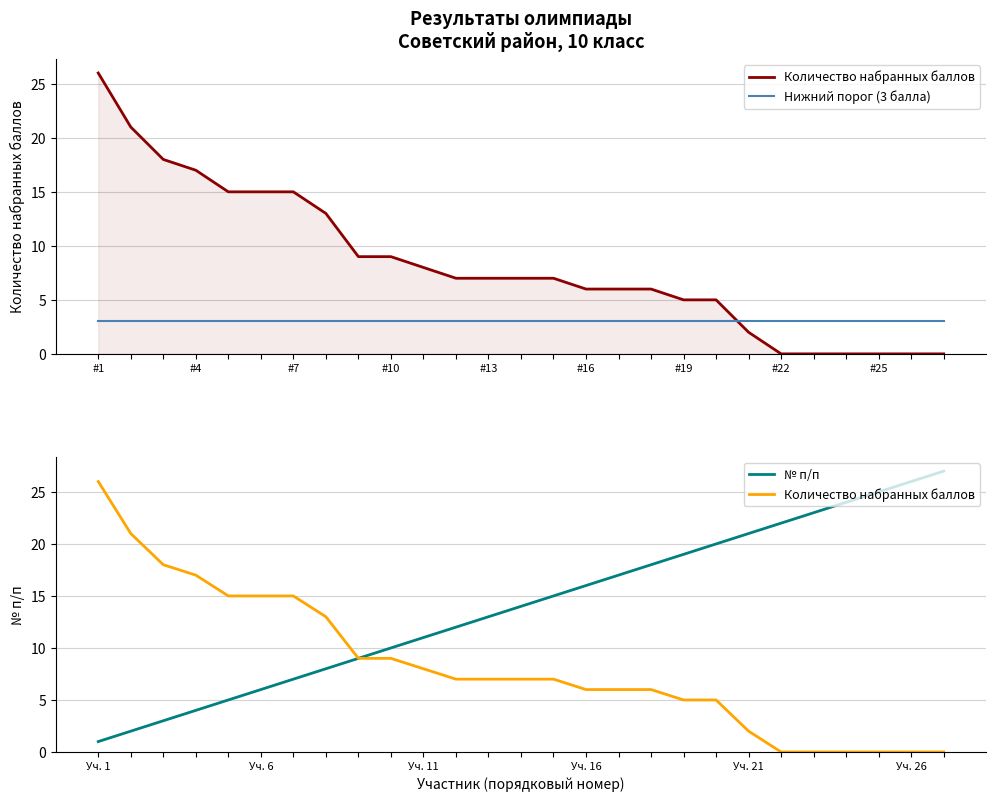

What are all the series names shown in the legend?

Количество набранных баллов, Нижний порог (3 балла), № п/п